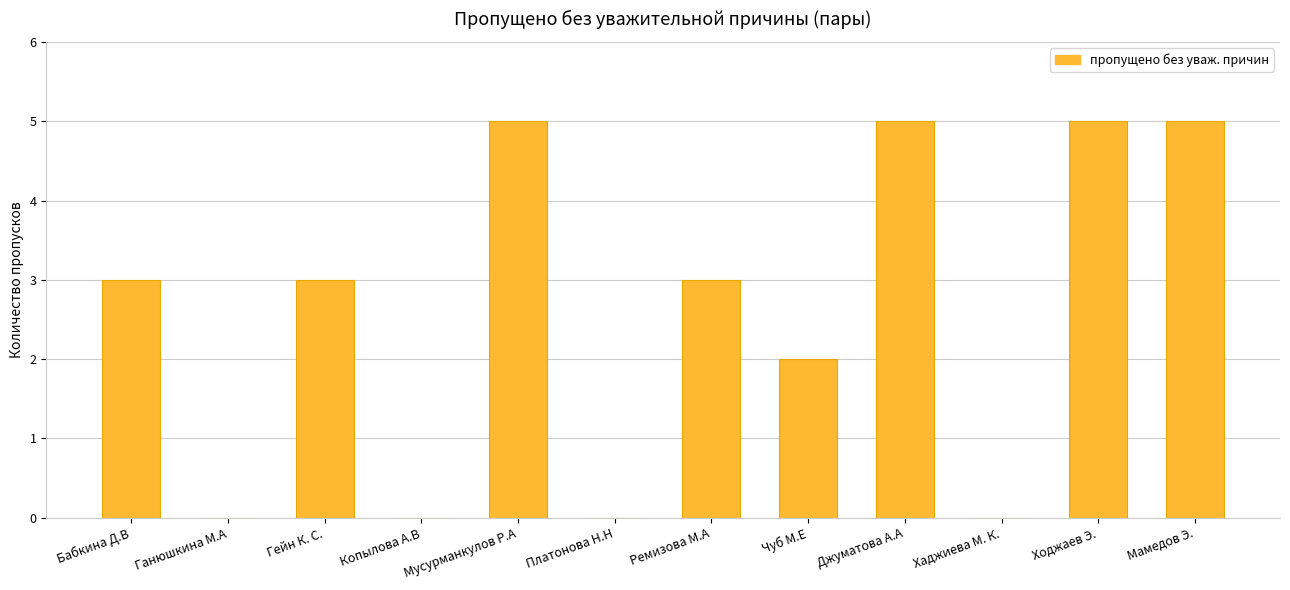

How many values are between 0 and 5?

12